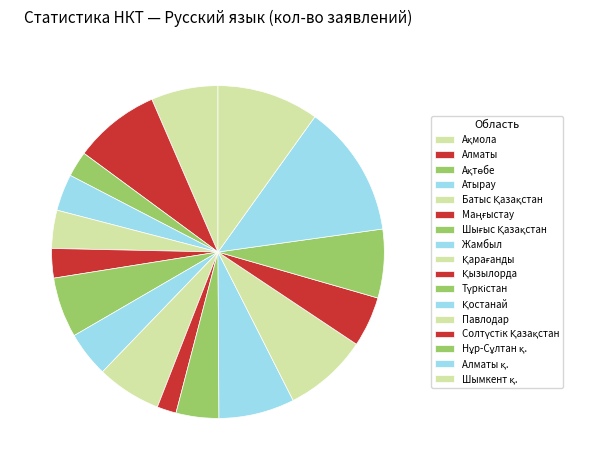

How many slices are in this pie chart?

17